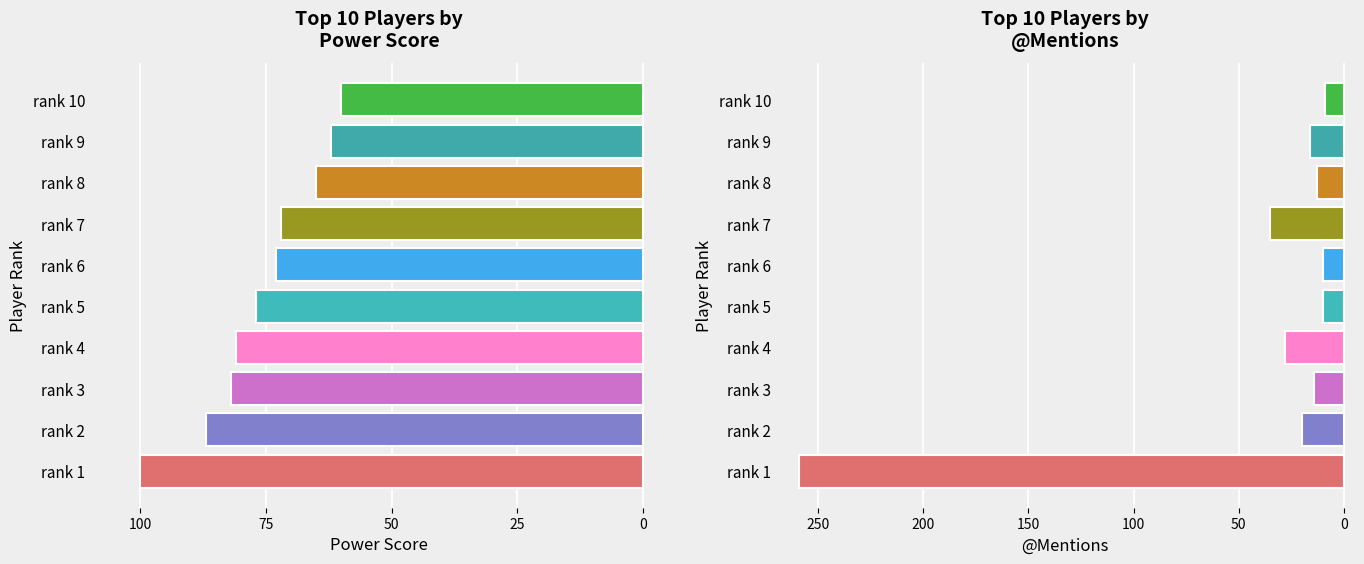

Reading left to right, list all the values displayed in this chart.

power score: rank 1=-100	rank 2=-87	rank 3=-82	rank 4=-81	rank 5=-77	rank 6=-73	rank 7=-72	rank 8=-65	rank 9=-62	rank 10=-60
@mentions: rank 1=-259	rank 2=-20	rank 3=-14	rank 4=-28	rank 5=-10	rank 6=-10	rank 7=-35	rank 8=-13	rank 9=-16	rank 10=-9